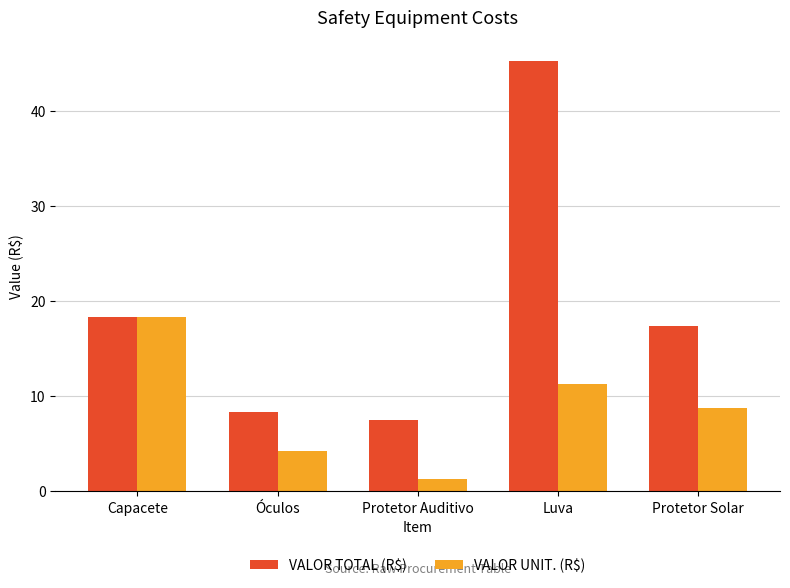

At which category is the sum across all series the highest?

Luva